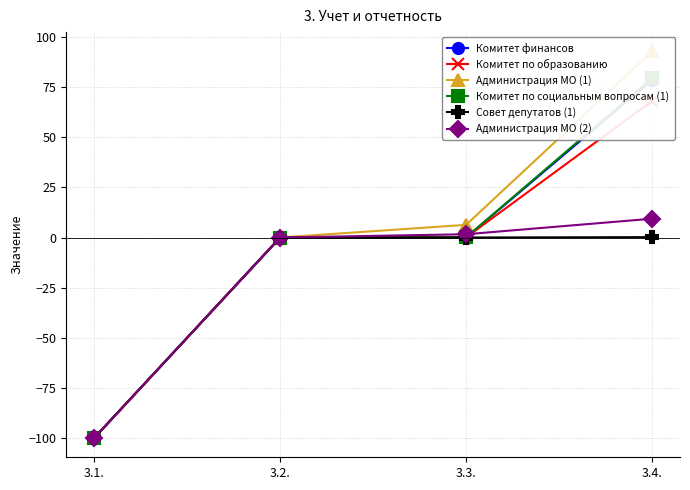

What is the value of the Совет депутатов (1) point at the 1st from the left?

-100.0